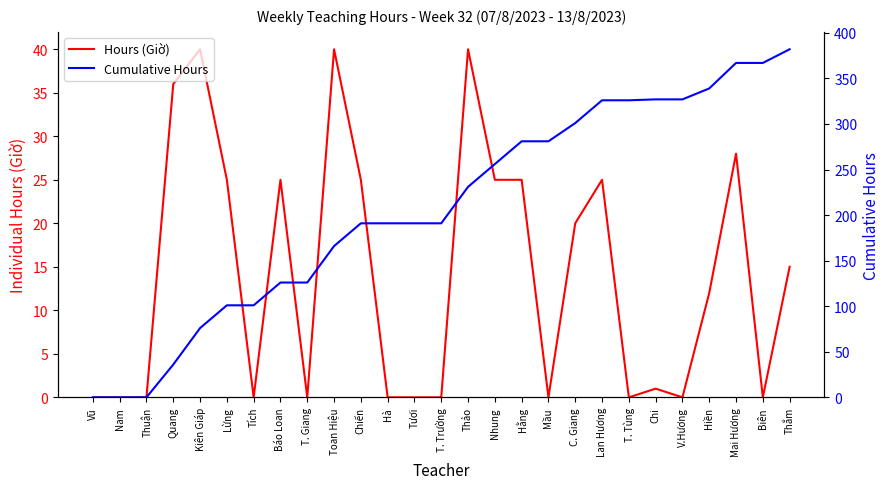

What is the label of the 11th point from the right?

Hằng